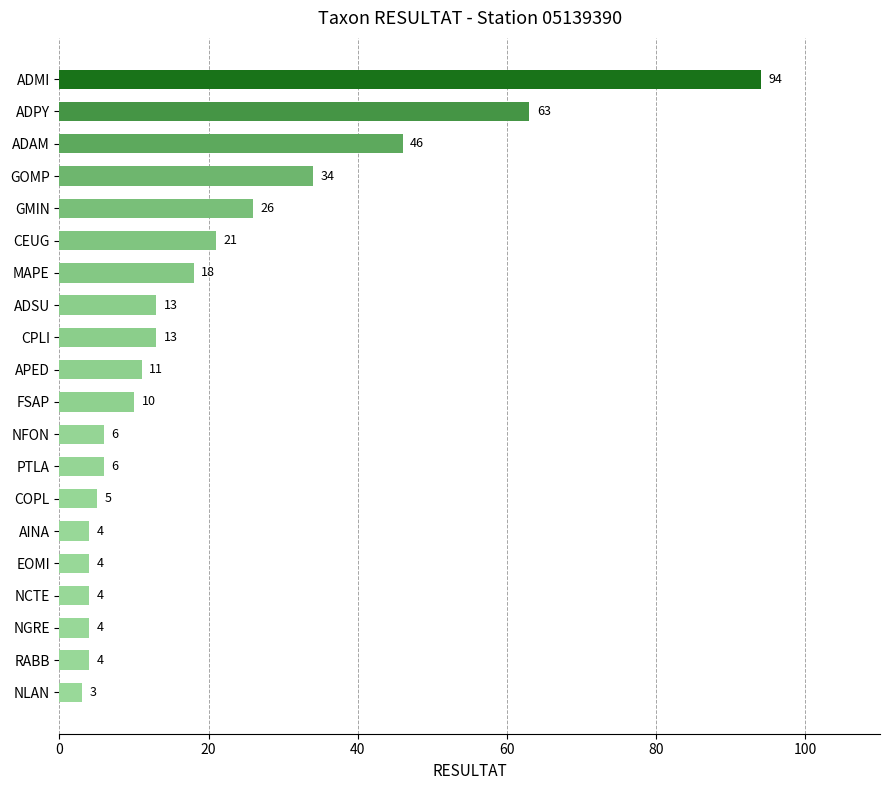

What is the change in value from ADAM to NCTE?

-42